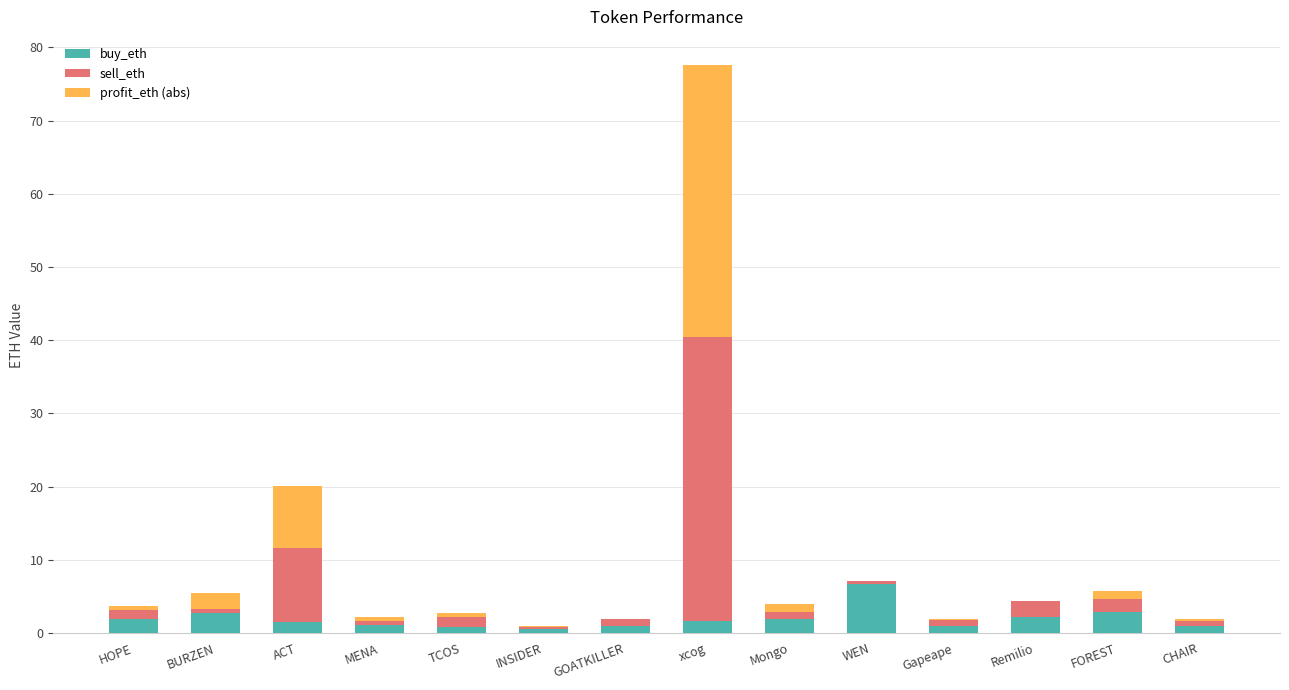

What is the sum of all buy_eth values?

26.6